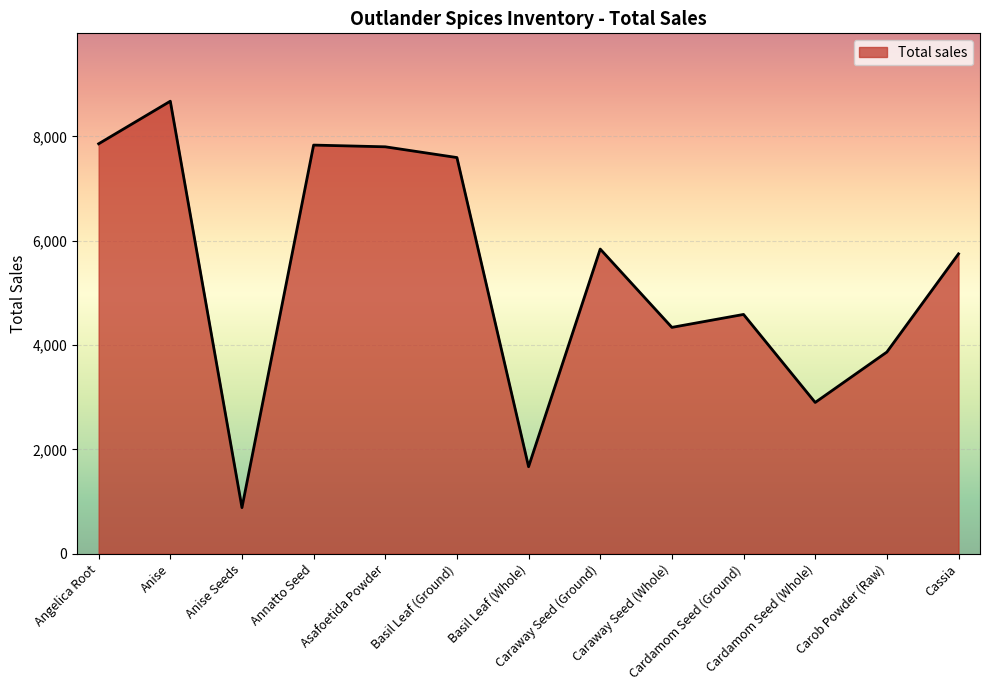

The chart shows a value of 231 at Anise Seeds. True or false?

False